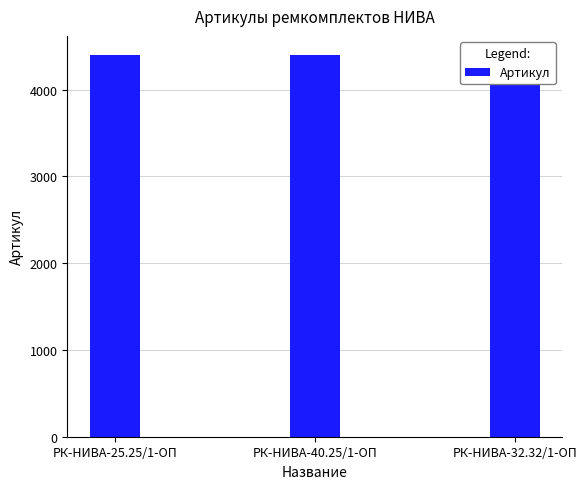

How many values are between 4398 and 4400?

3